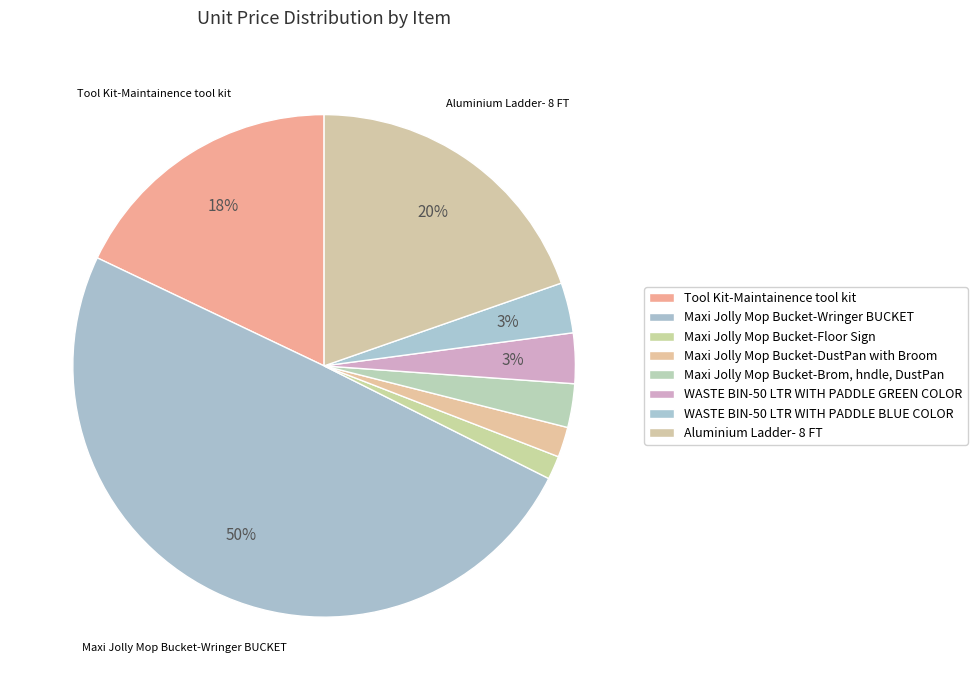

Count the number of slices in the pie.

8